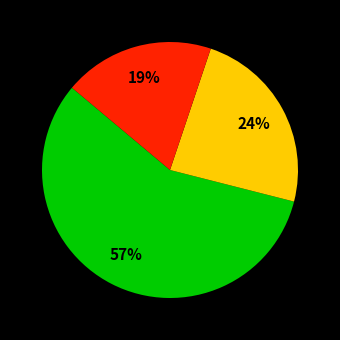

Is there a majority slice in this chart?

Yes